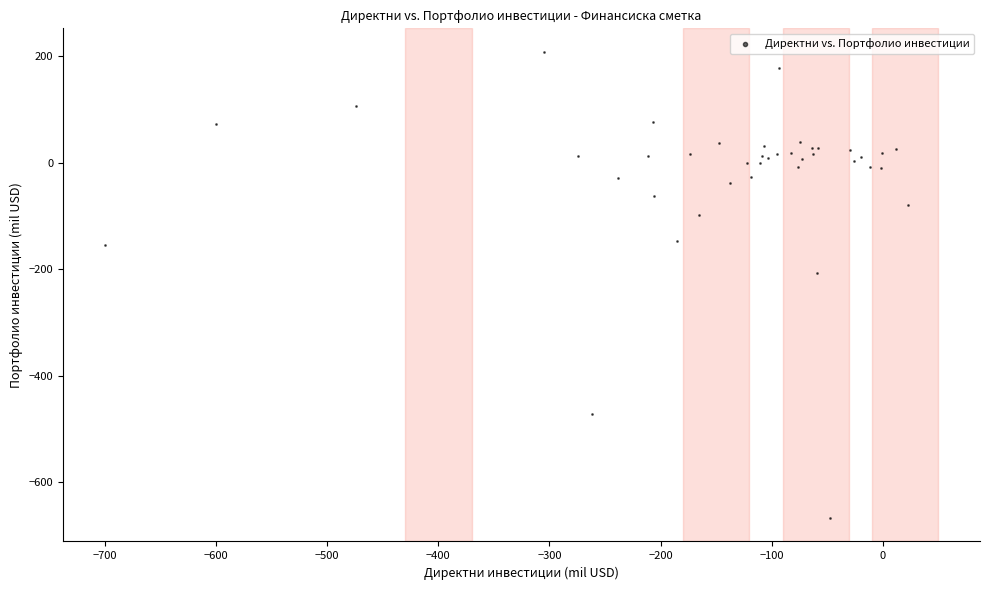

What Y value in the scatter plot is closest to -229?

-208.0